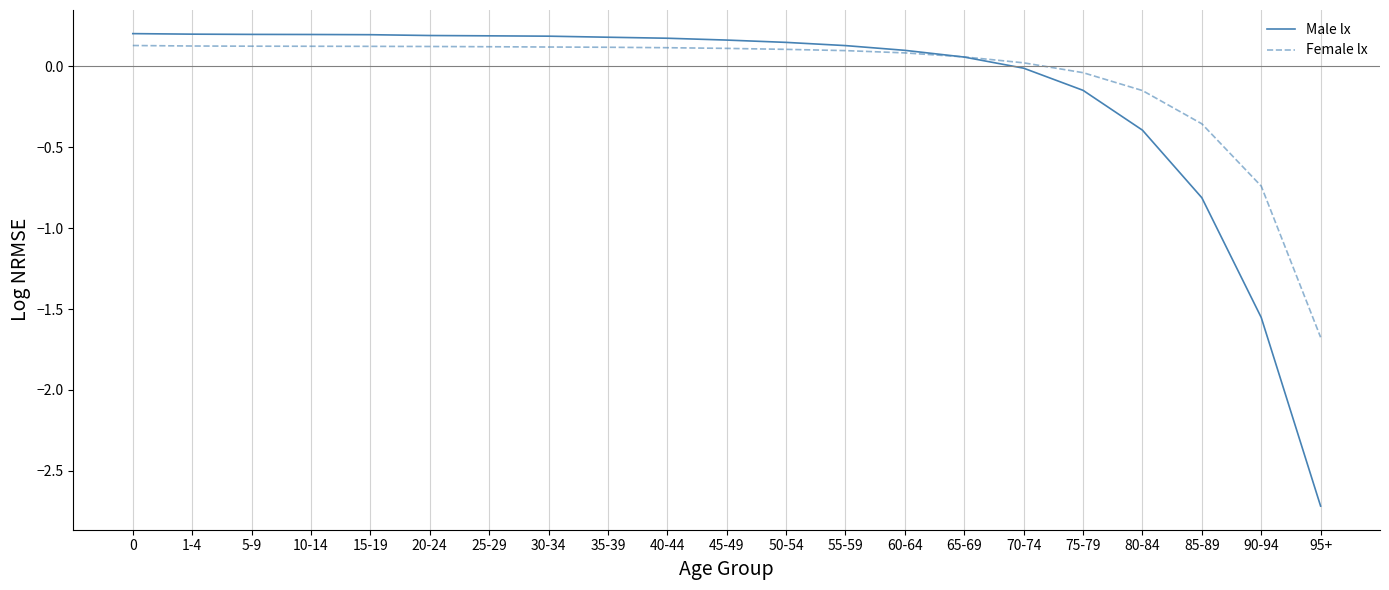

List the series in order of their peak value, lowest first.

Female lx, Male lx